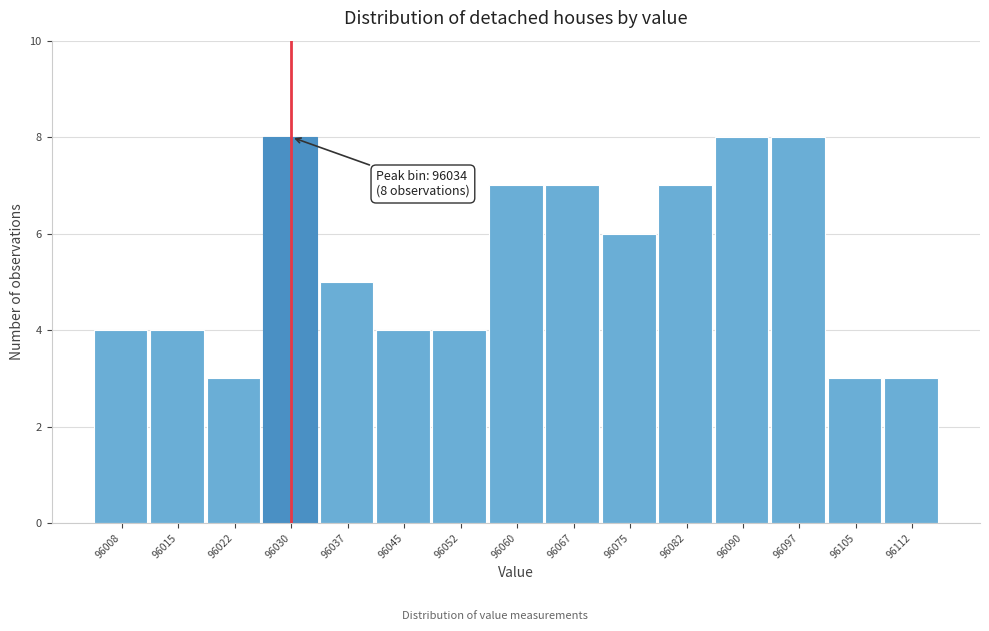

Reading left to right, what are all the values shown in this chart?

4	4	3	8	5	4	4	7	7	6	7	8	8	3	3